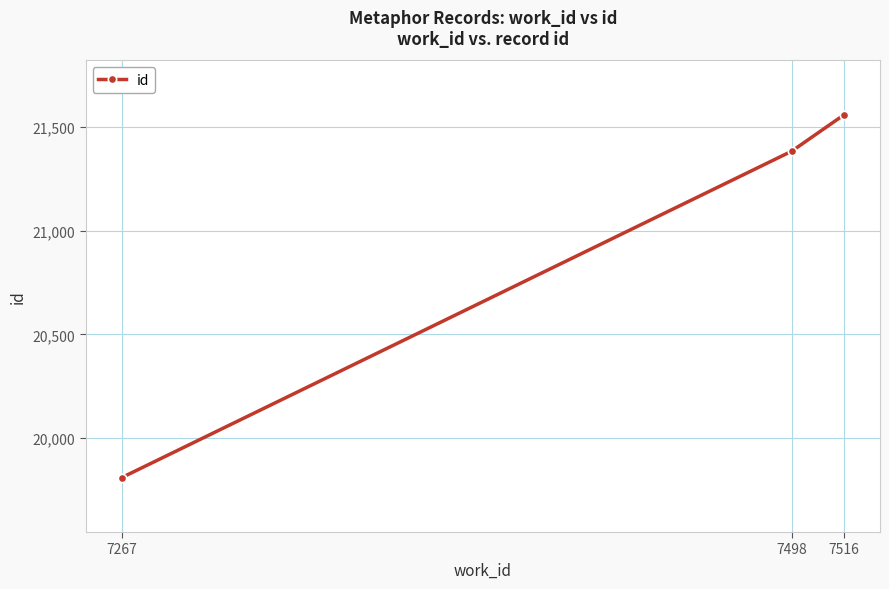

At which label is the value closest to 20683?

7498